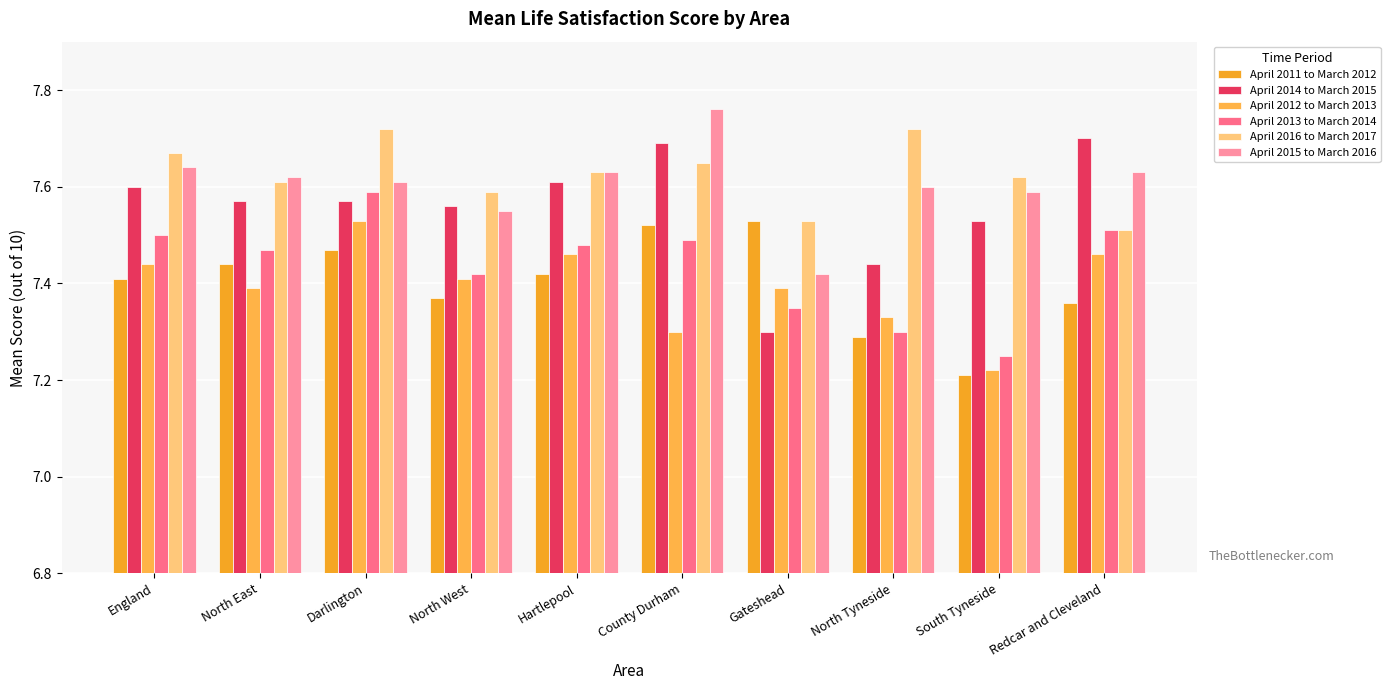

Reading left to right, transcribe all the data shown in this chart.

April 2011 to March 2012: England=7.4	North East=7.4	Darlington=7.5	North West=7.4	Hartlepool=7.4	County Durham=7.5	Gateshead=7.5	North Tyneside=7.3	South Tyneside=7.2	Redcar and Cleveland=7.4
April 2014 to March 2015: England=7.6	North East=7.6	Darlington=7.6	North West=7.6	Hartlepool=7.6	County Durham=7.7	Gateshead=7.3	North Tyneside=7.4	South Tyneside=7.5	Redcar and Cleveland=7.7
April 2012 to March 2013: England=7.4	North East=7.4	Darlington=7.5	North West=7.4	Hartlepool=7.5	County Durham=7.3	Gateshead=7.4	North Tyneside=7.3	South Tyneside=7.2	Redcar and Cleveland=7.5
April 2013 to March 2014: England=7.5	North East=7.5	Darlington=7.6	North West=7.4	Hartlepool=7.5	County Durham=7.5	Gateshead=7.3	North Tyneside=7.3	South Tyneside=7.2	Redcar and Cleveland=7.5
April 2016 to March 2017: England=7.7	North East=7.6	Darlington=7.7	North West=7.6	Hartlepool=7.6	County Durham=7.7	Gateshead=7.5	North Tyneside=7.7	South Tyneside=7.6	Redcar and Cleveland=7.5
April 2015 to March 2016: England=7.6	North East=7.6	Darlington=7.6	North West=7.5	Hartlepool=7.6	County Durham=7.8	Gateshead=7.4	North Tyneside=7.6	South Tyneside=7.6	Redcar and Cleveland=7.6